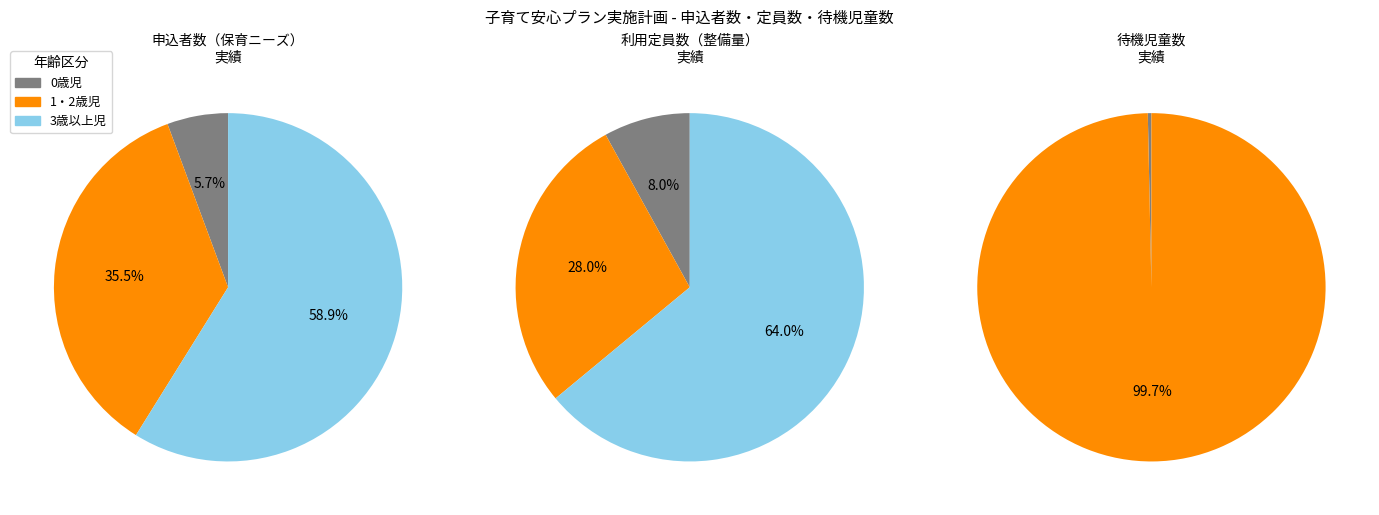

Rank the categories by value from highest to lowest.

3歳以上児, 1・2歳児, 0歳児